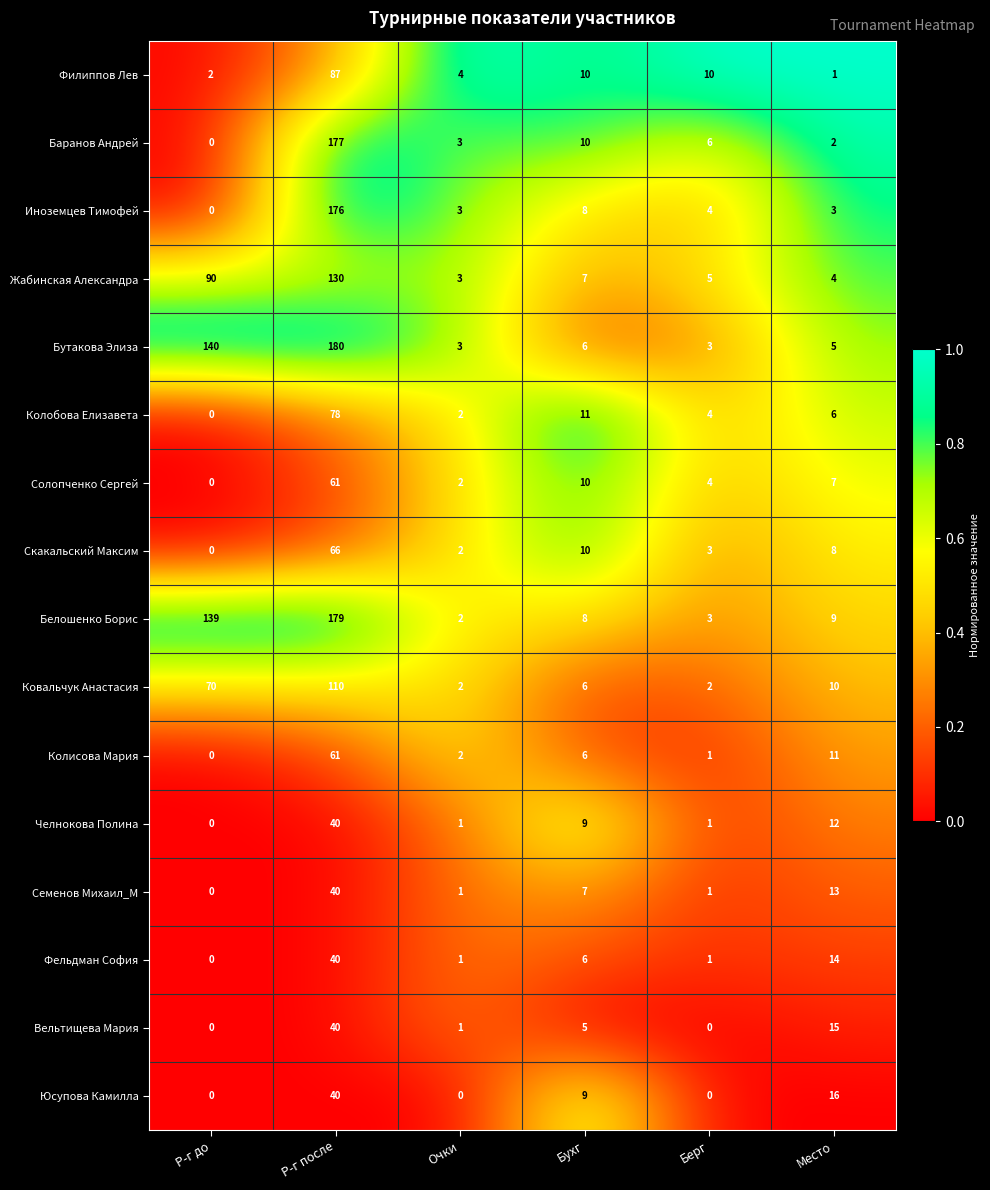

What is the difference between the highest and lowest values at Р-г до?

140